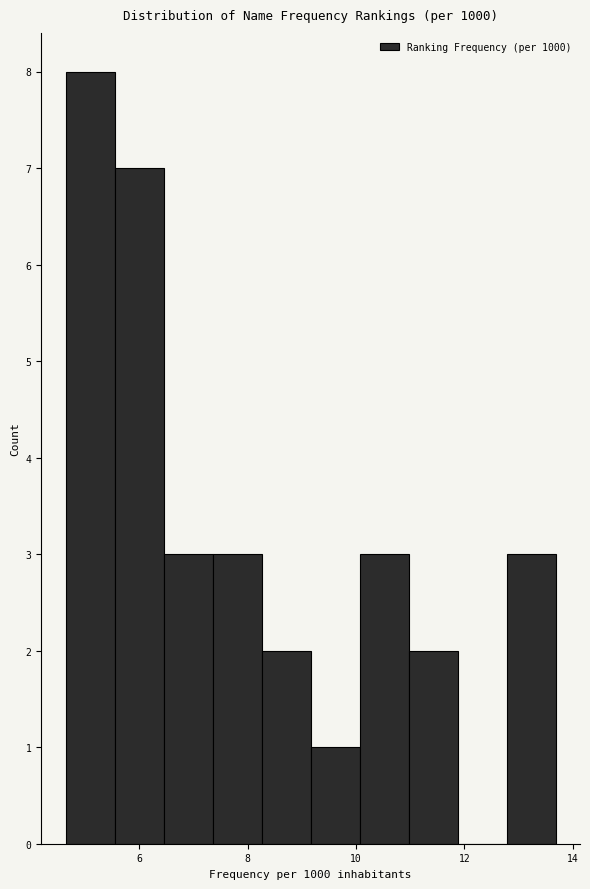

How tall is the bar that spans 12.8 to 13.6 on the x-axis? Neither the bar edges nor the heights are printed on the chart, so give them approximately, as read against the axes.

3